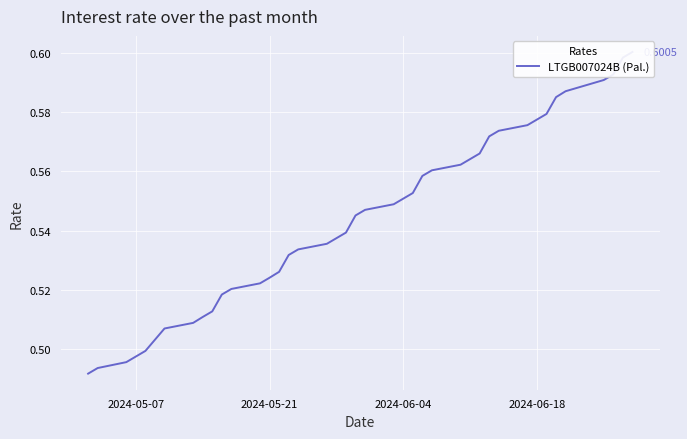

How many values are between 0 and 1?

40